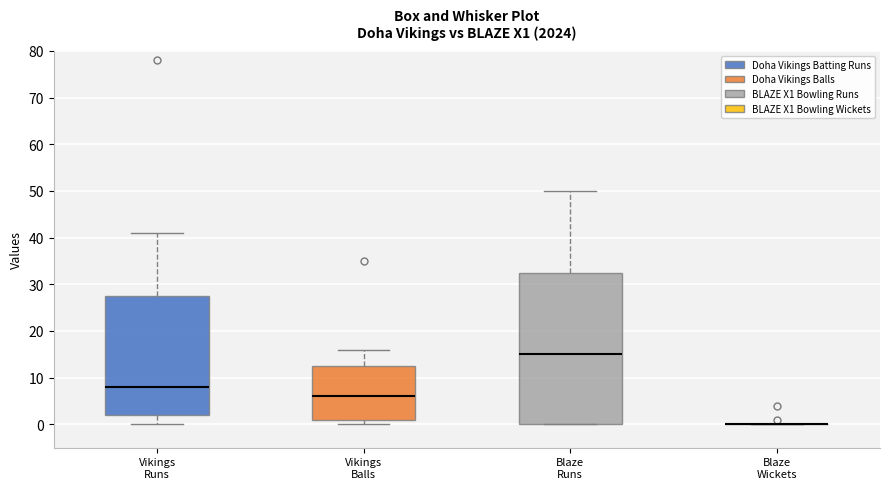

Reading left to right, transcribe this box plot: for each box, give where its median line is, the range the box spans, and where its two whiskers end, as read against the y-axis. The values are not printed on the chart, so give them approximately, as read against the axis.

Vikings Runs: median 8, box 2 to 28, whiskers 0 to 41
Vikings Balls: median 6, box 1 to 13, whiskers 0 to 16
Blaze Runs: median 15, box 0 to 33, whiskers 0 to 50
Blaze Wickets: box collapsed to a line at 0, whiskers 0 to 0